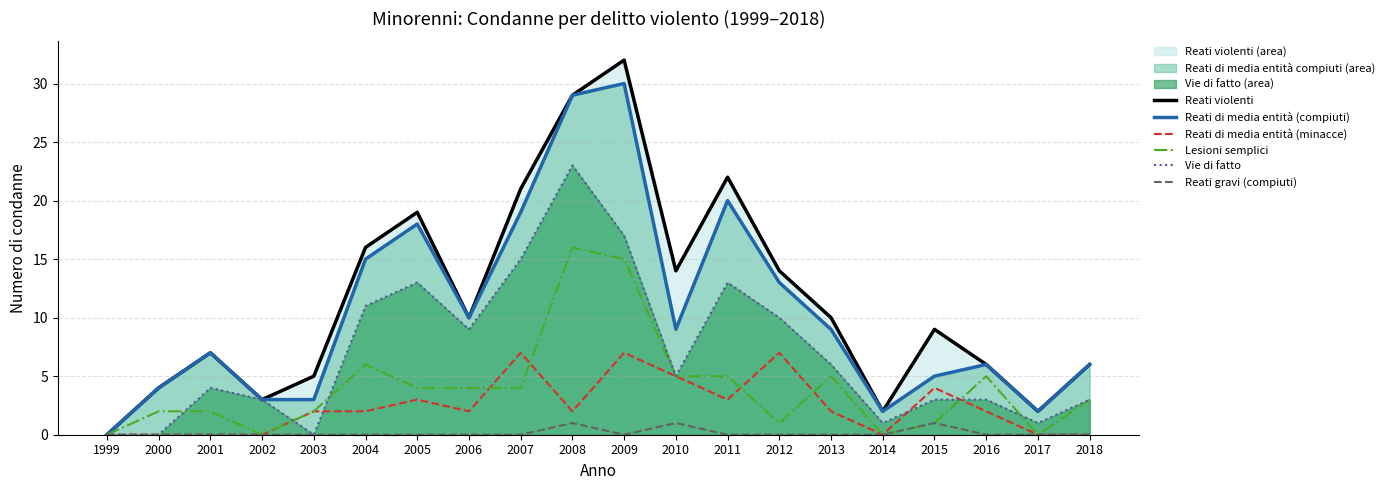

True or false: Lesioni semplici and Vie di fatto cross at least once.

True